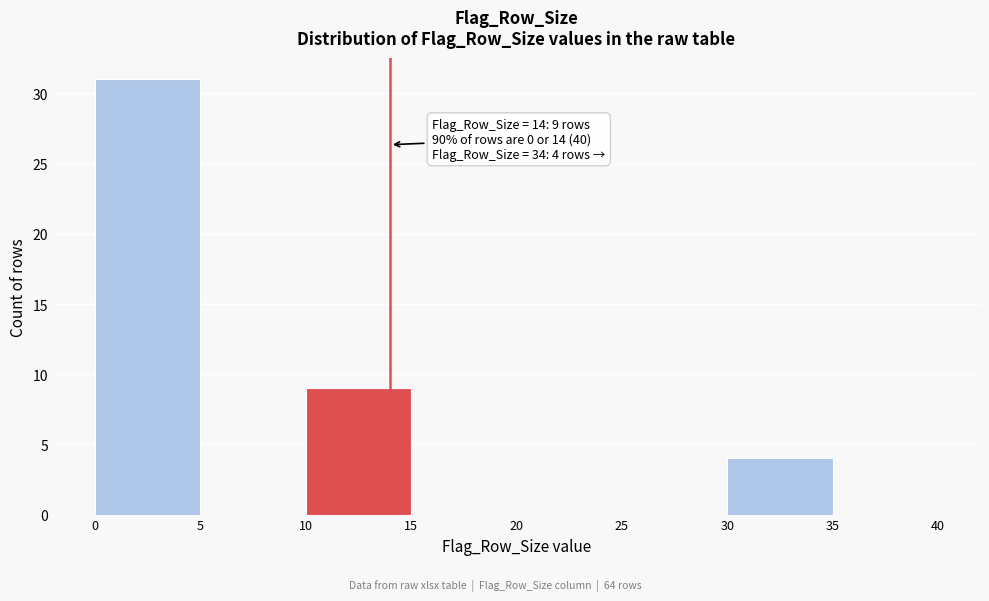

Over which range of the x-axis is the bar tallest?

0 to 5